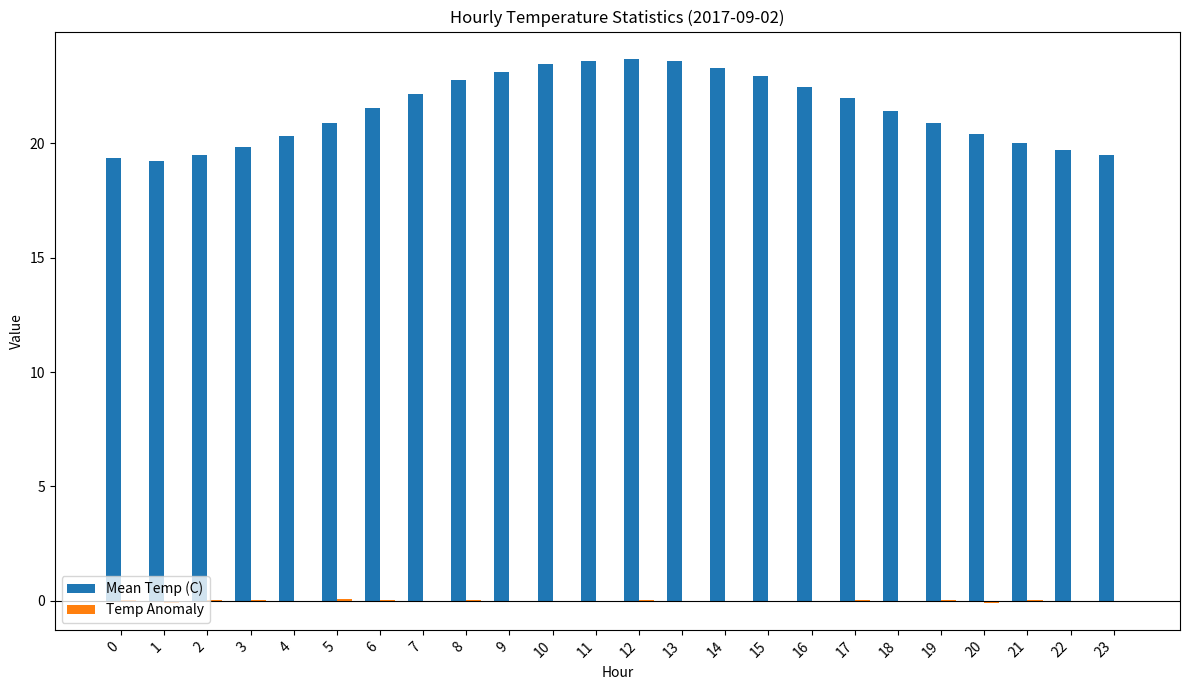

How many groups of bars are there?

24